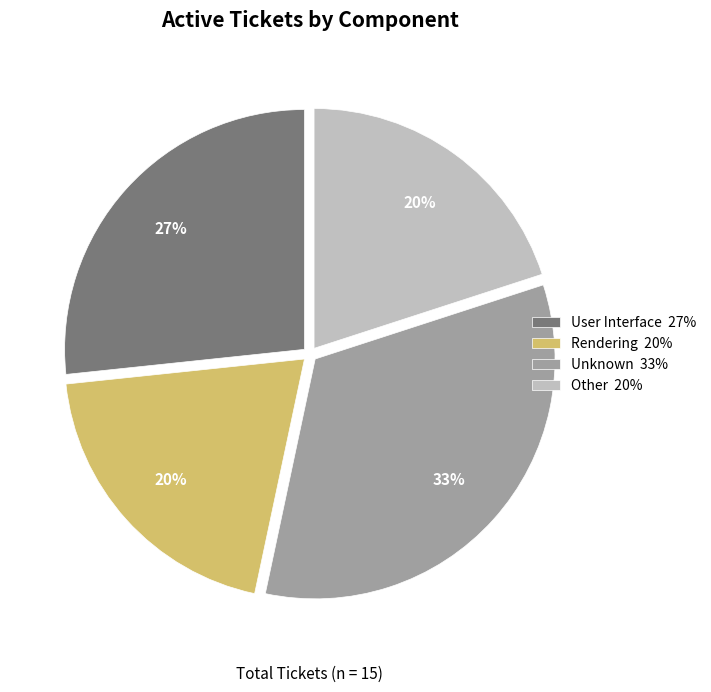

How many slices are in this pie chart?

4